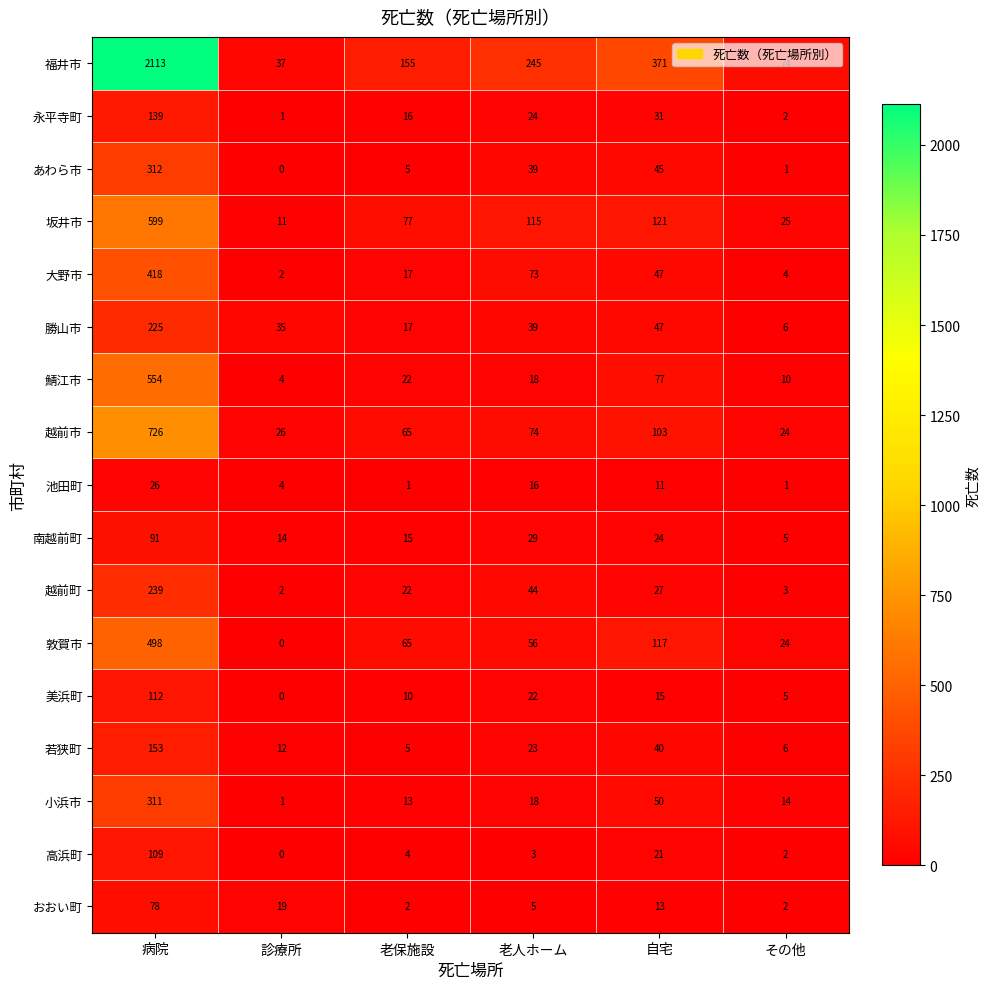

Is it true that 南越前町 equals 91 at 病院?

True